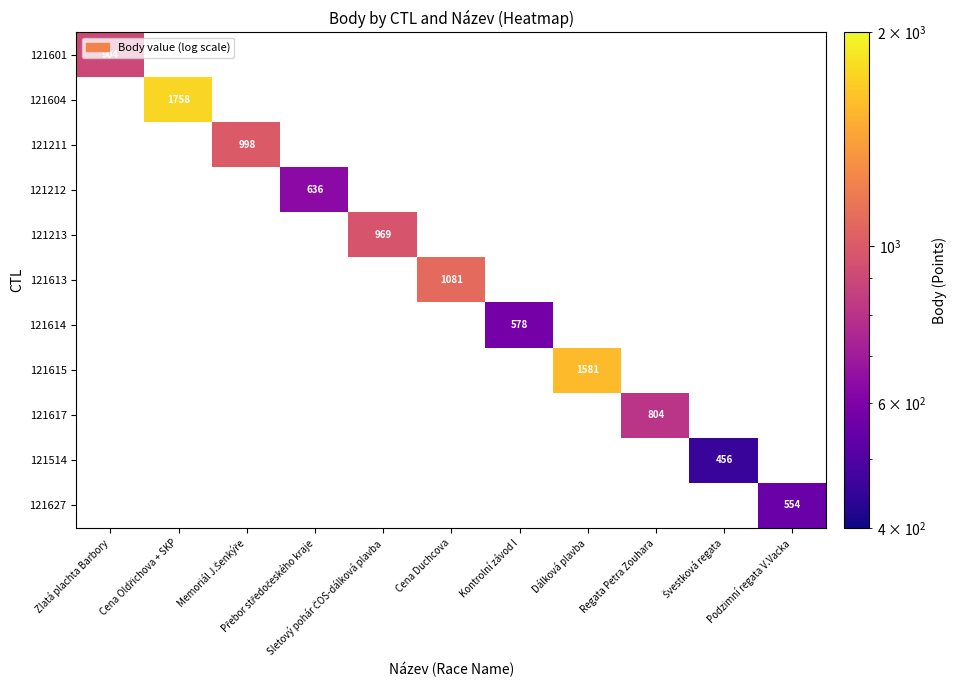

List the labels in order of 121615 value, smallest first.

Zlatá plachta Barbory, Cena Oldřichova + SKP, Memoriál J.Šenkýře, Přebor středočeského kraje, Sletový pohár ČOS-dálková plavba, Cena Duchcova, Kontrolní závod I, Dálková plavba, Regata Petra Zouhara, Švestková regata, Podzimní regata V.Vacka